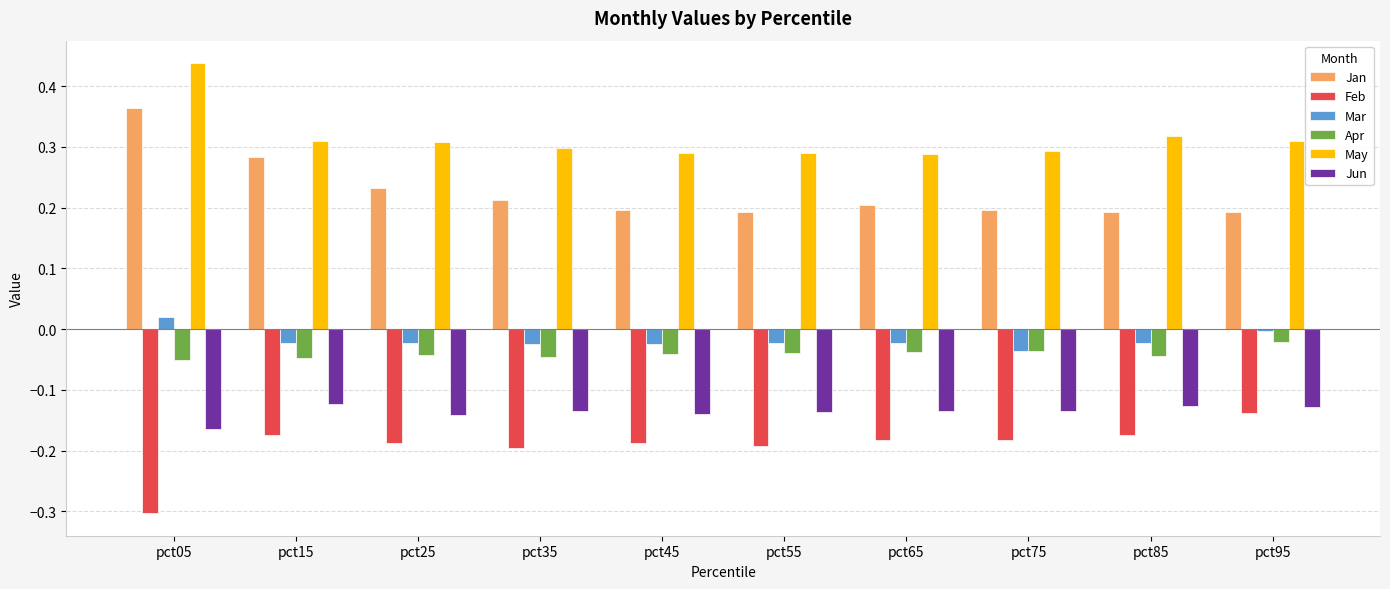

Which category has the highest value across all series?

pct05